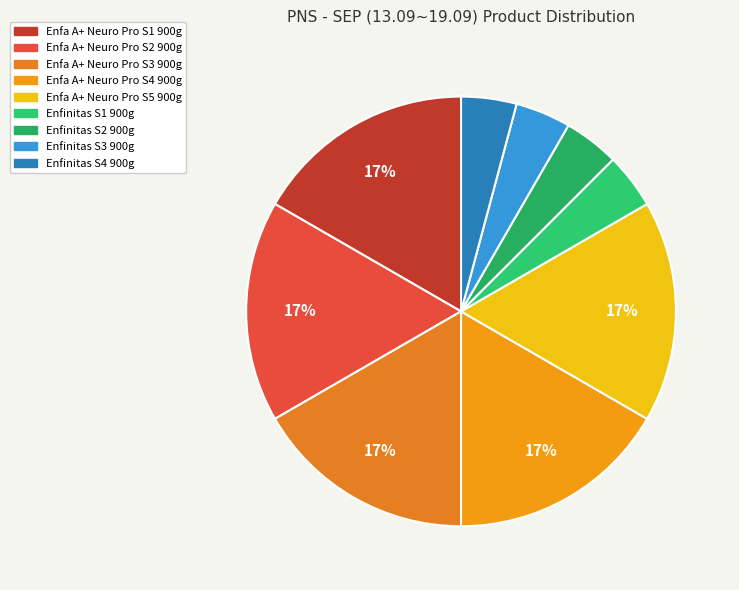

Approximately how many times larger is the value at Enfa A+ Neuro Pro S3 900g compared to Enfa A+ Neuro Pro S4 900g?

1.0